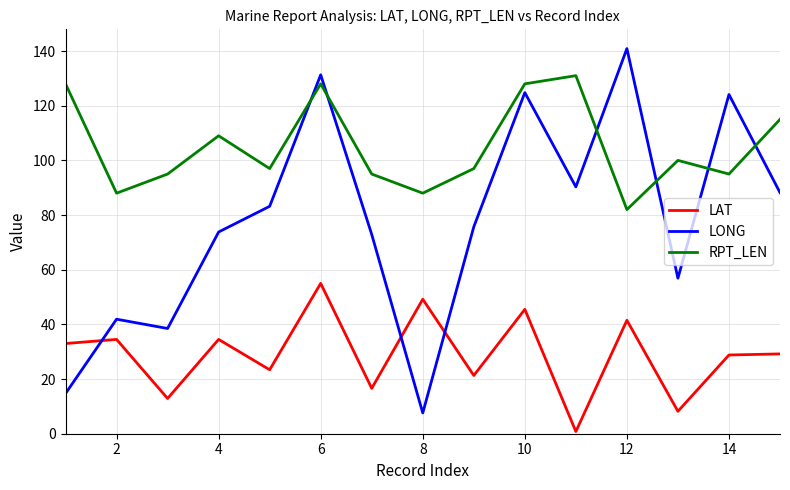

Count the number of categories in the chart.

15